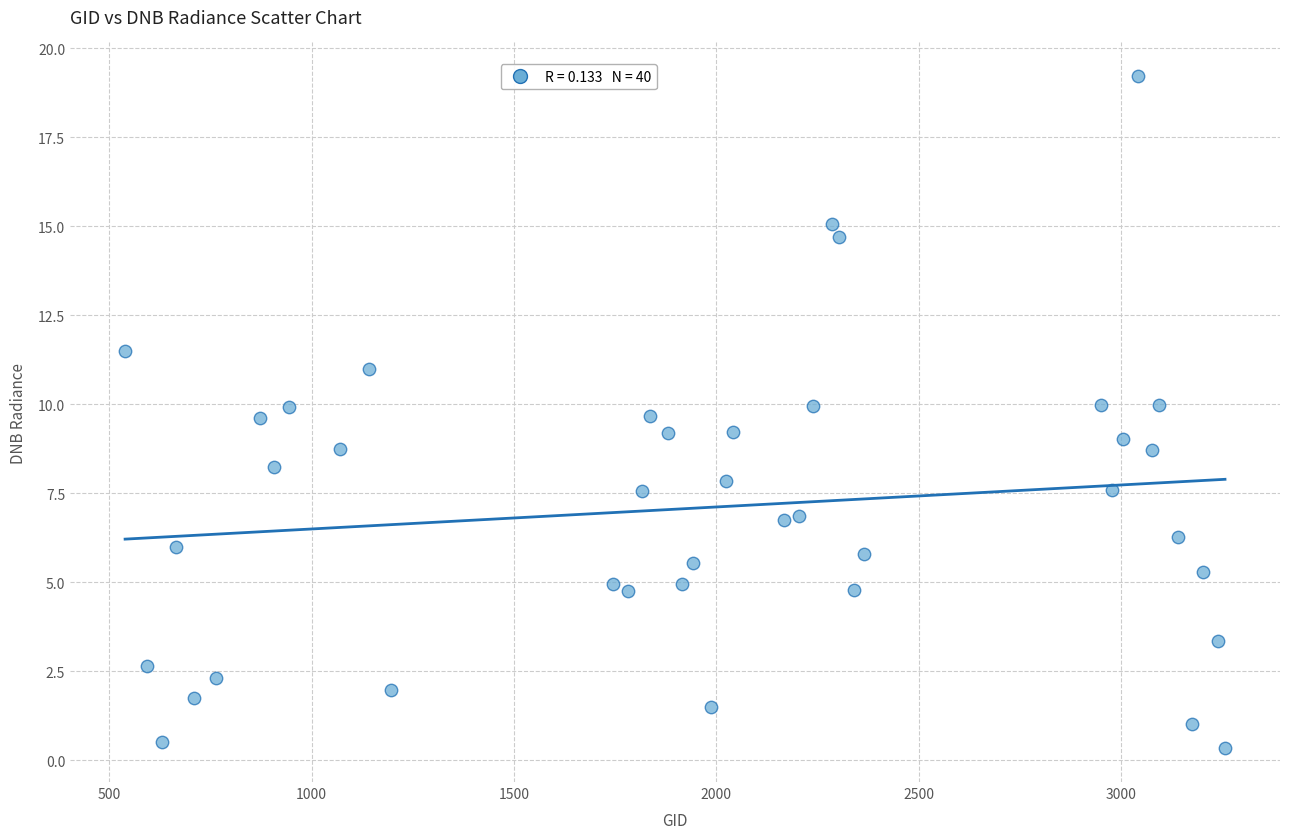

What is the range of Y values (max minus min)?

18.9